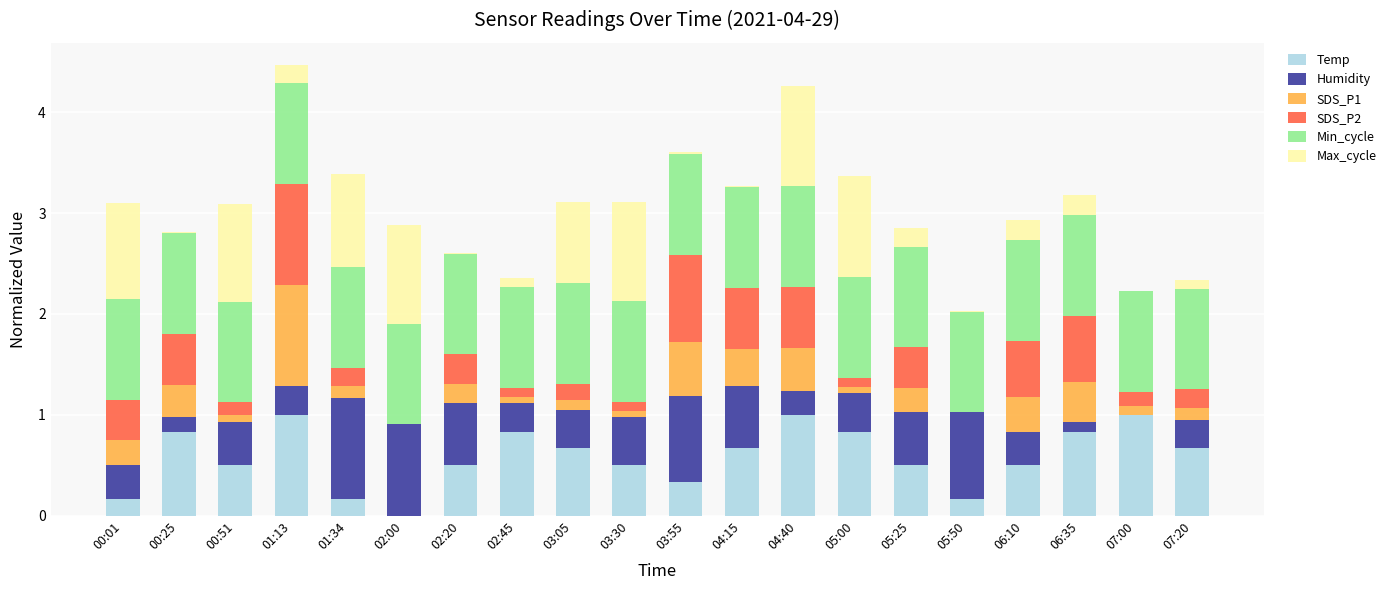

Is it true that Temp equals 0.2 at 00:25?

False